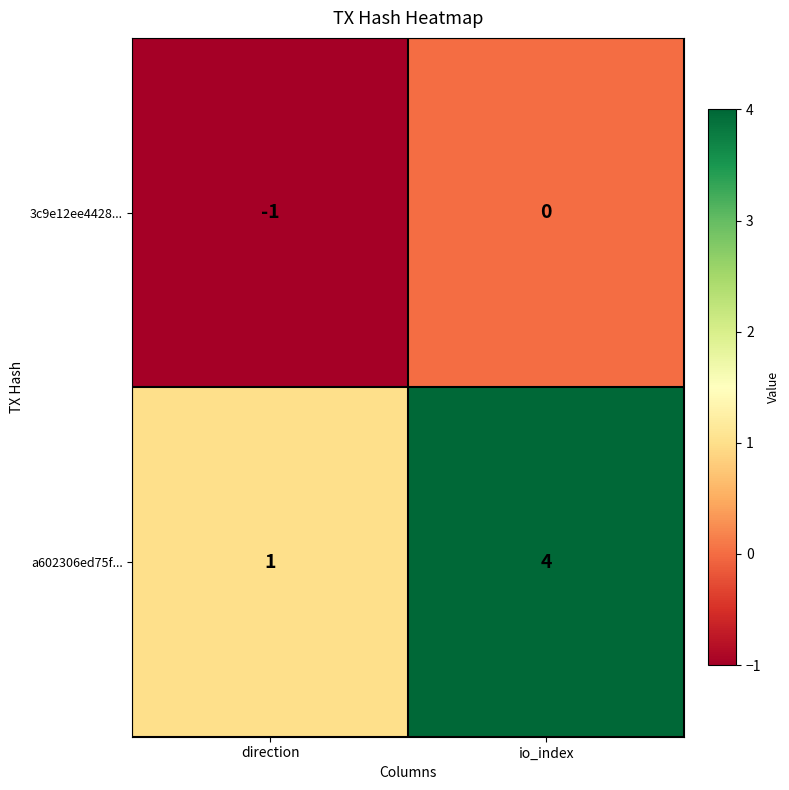

What is the difference between the maximum and minimum values in the a602306ed75f... series?

3